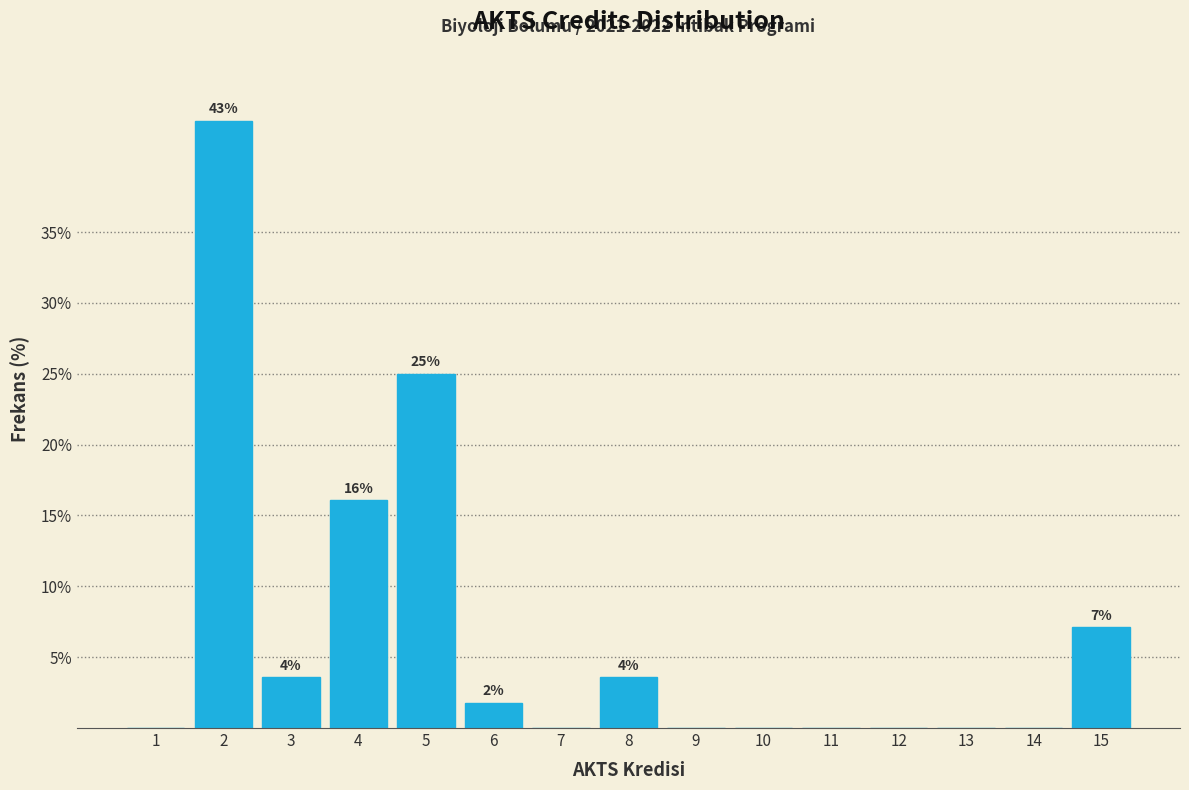

Reading right to left, transcribe all the data shown in this chart.

15=7.1	14=0.0	13=0.0	12=0.0	11=0.0	10=0.0	9=0.0	8=3.6	7=0.0	6=1.8	5=25.0	4=16.1	3=3.6	2=42.9	1=0.0